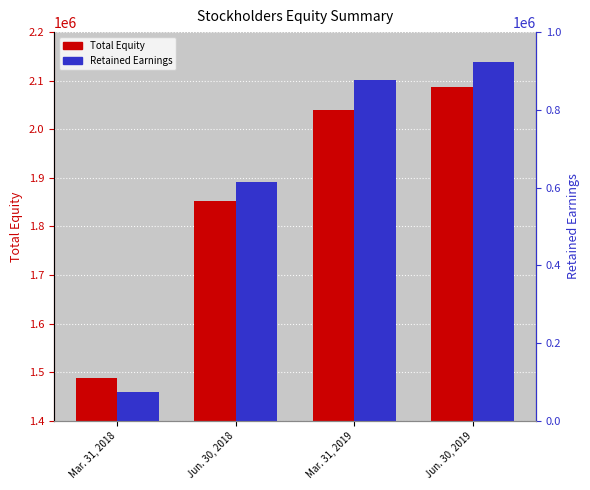

What is the sum of all Total Equity values?

7468082